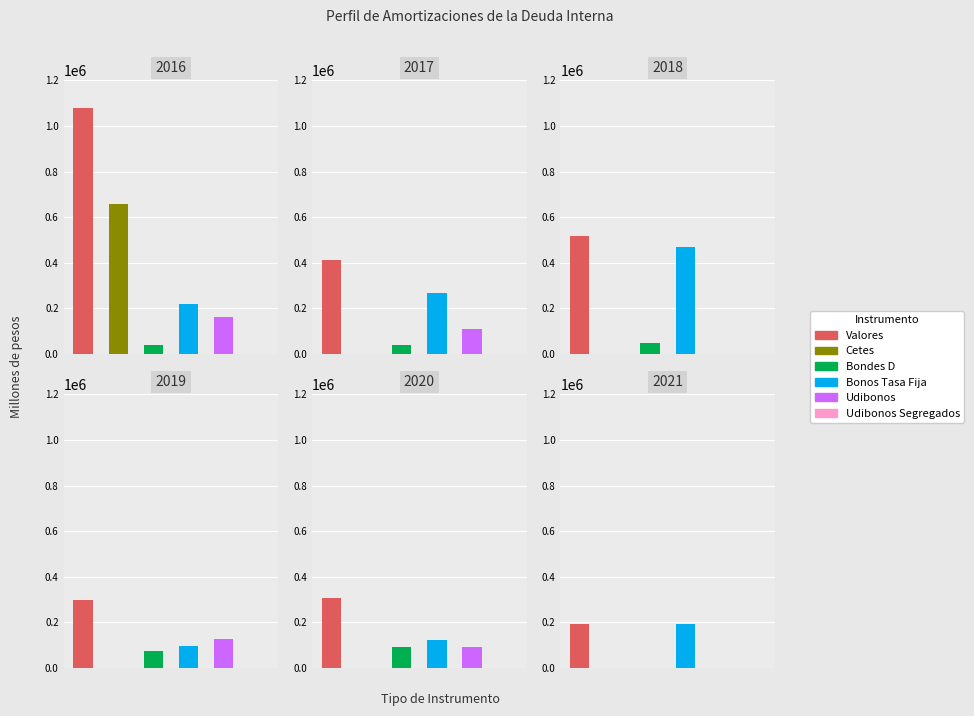

At which label does 2016 reach its minimum?

Udibonos Segregados